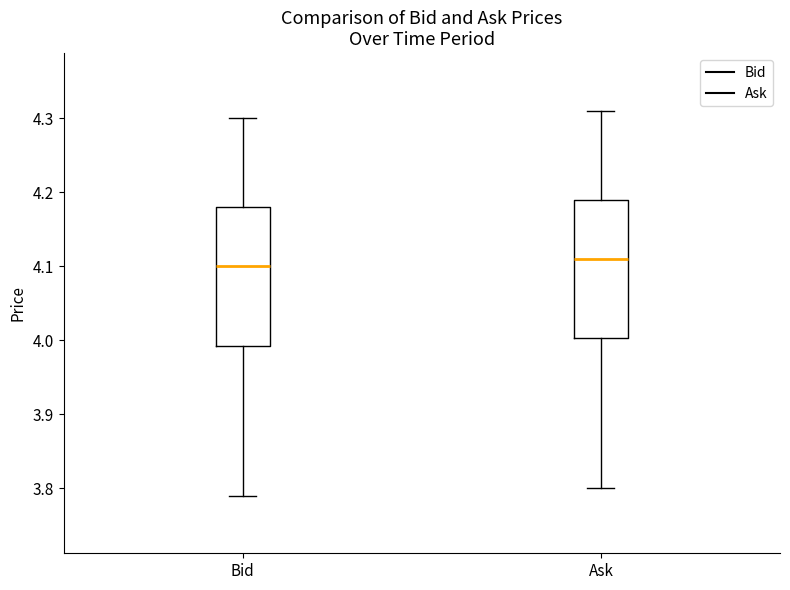

Reading left to right, transcribe this box plot: for each box, give where its median line is, the range the box spans, and where its two whiskers end, as read against the y-axis. The values are not printed on the chart, so give them approximately, as read against the axis.

Bid: median 4.10, box 3.99 to 4.18, whiskers 3.79 to 4.30
Ask: median 4.11, box 4.00 to 4.19, whiskers 3.80 to 4.31